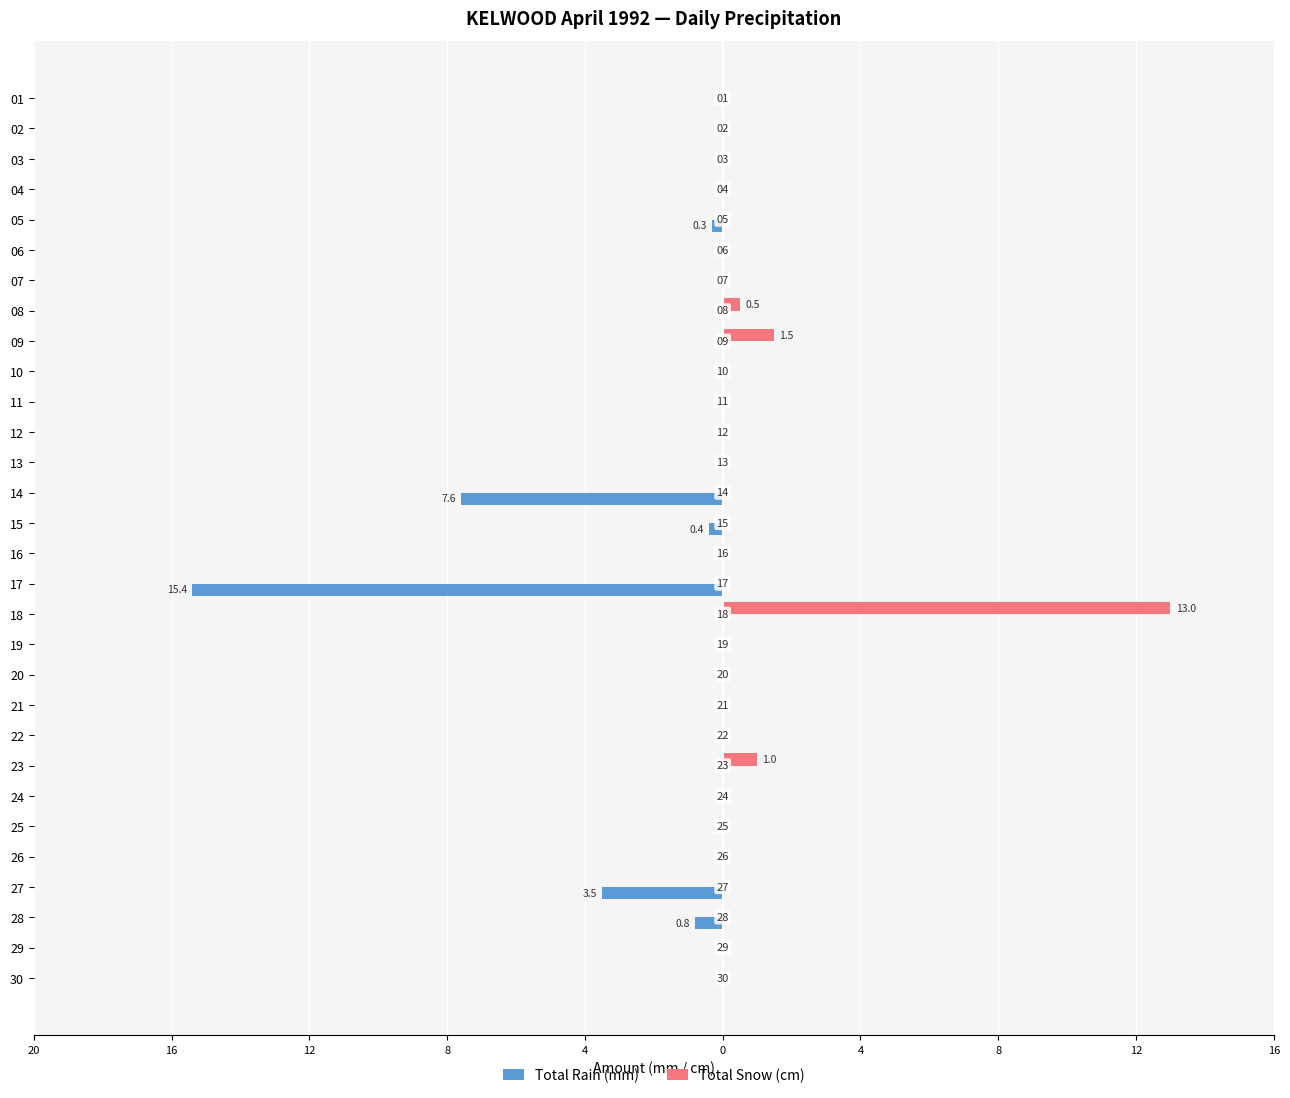

Is it true that Total Snow (cm) equals -6.2 at 28?

False